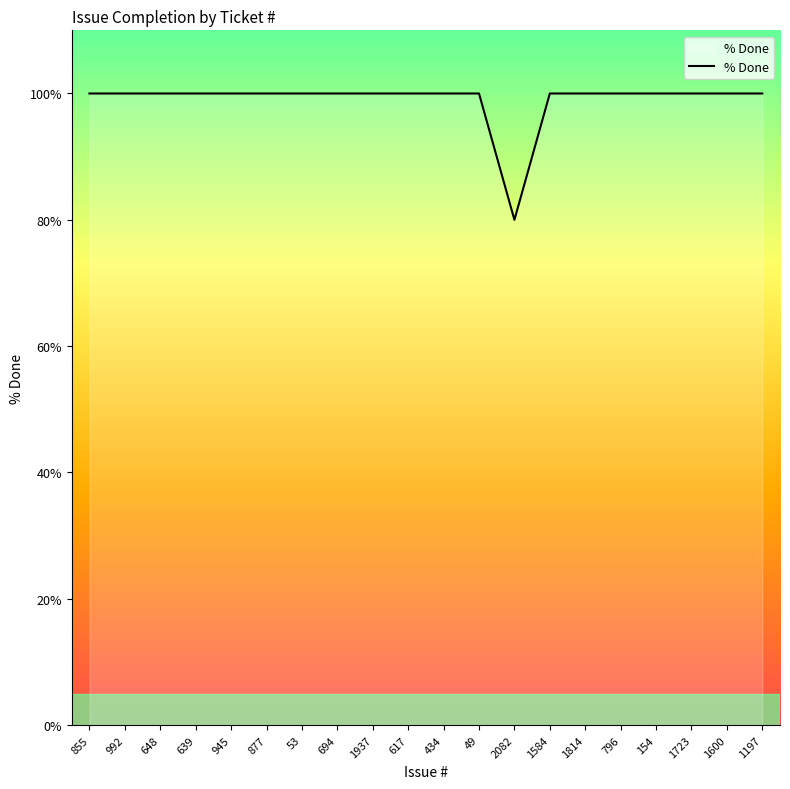

Is this an area chart (filled region under the line)?

No